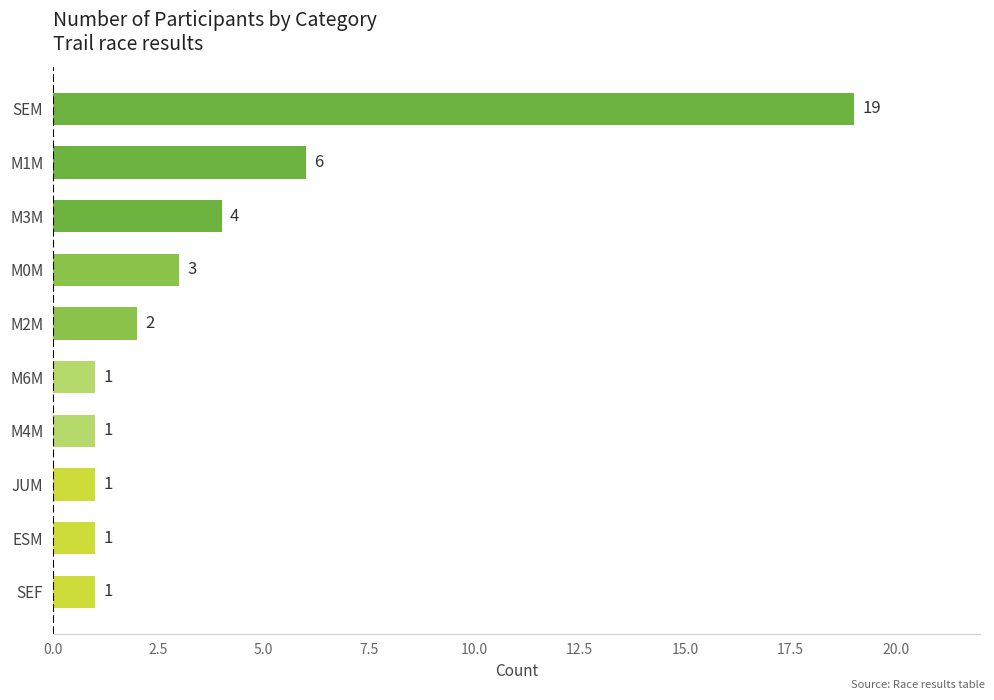

Is it true that the value at M4M is 1?

True